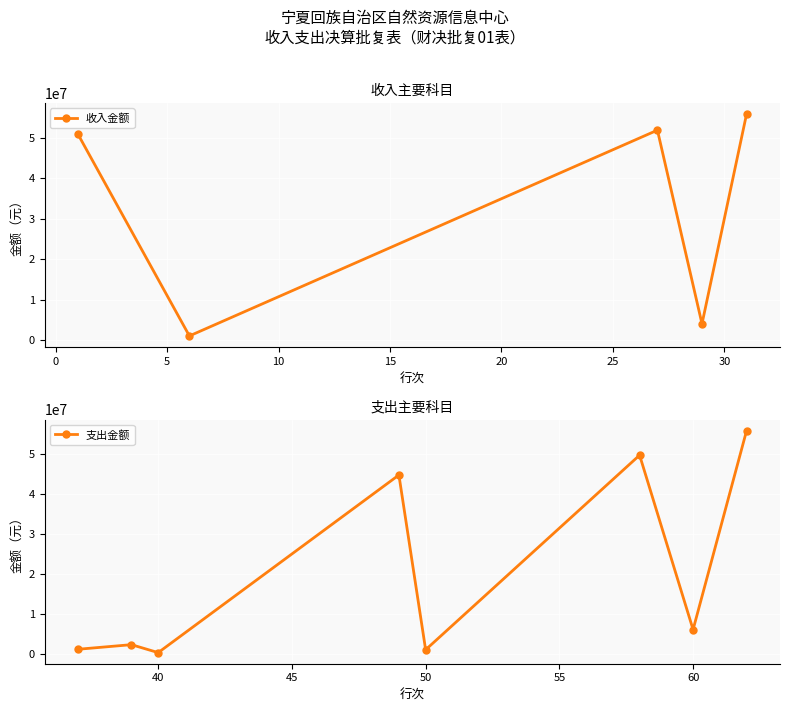

In 收入金额, how many points are lower than both neighbors (excluding endpoints)?

2